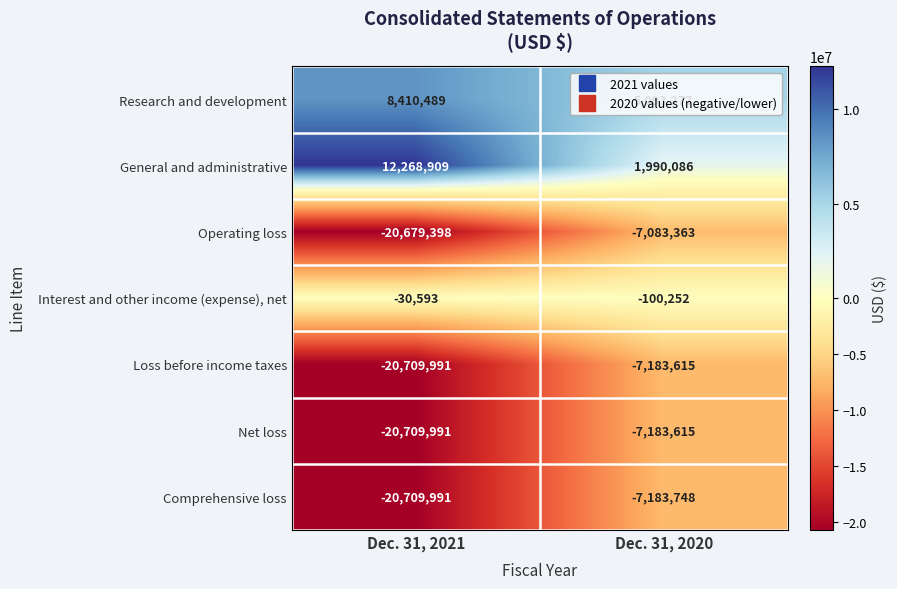

What is the average value of the Operating loss series?

-13881380